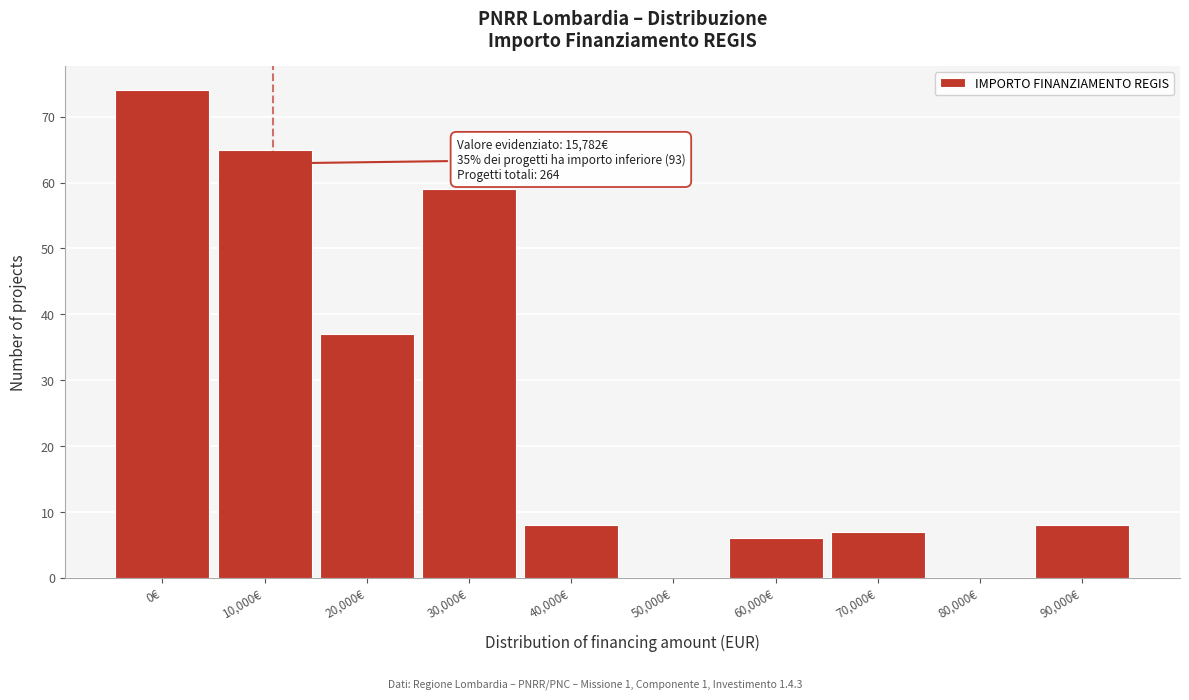

Reading left to right, extract all data points from this chart.

0€=74	10,000€=65	20,000€=37	30,000€=59	40,000€=8	50,000€=0	60,000€=6	70,000€=7	80,000€=0	90,000€=8